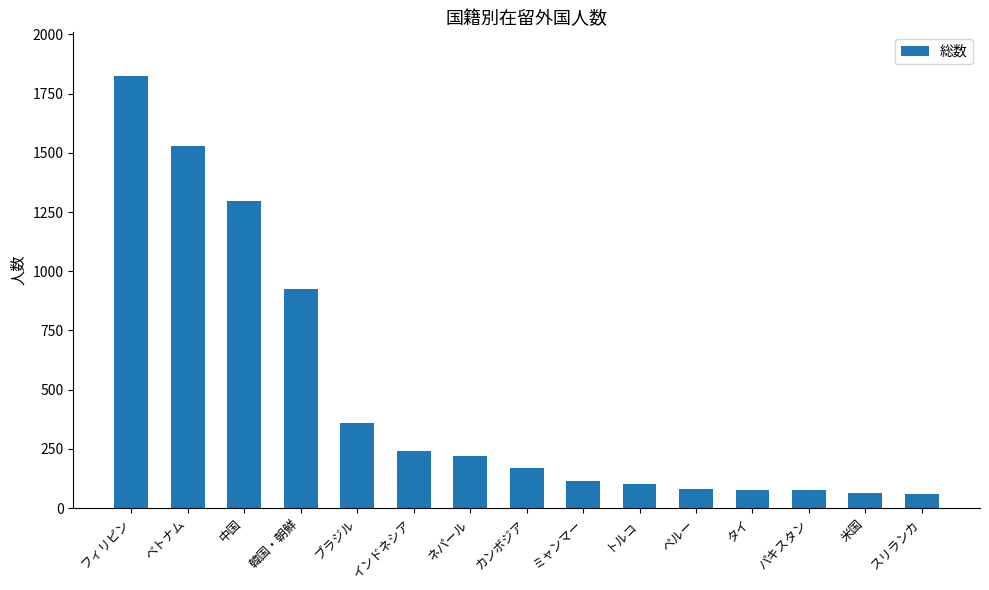

At which label is the value closest to 942?

韓国・朝鮮